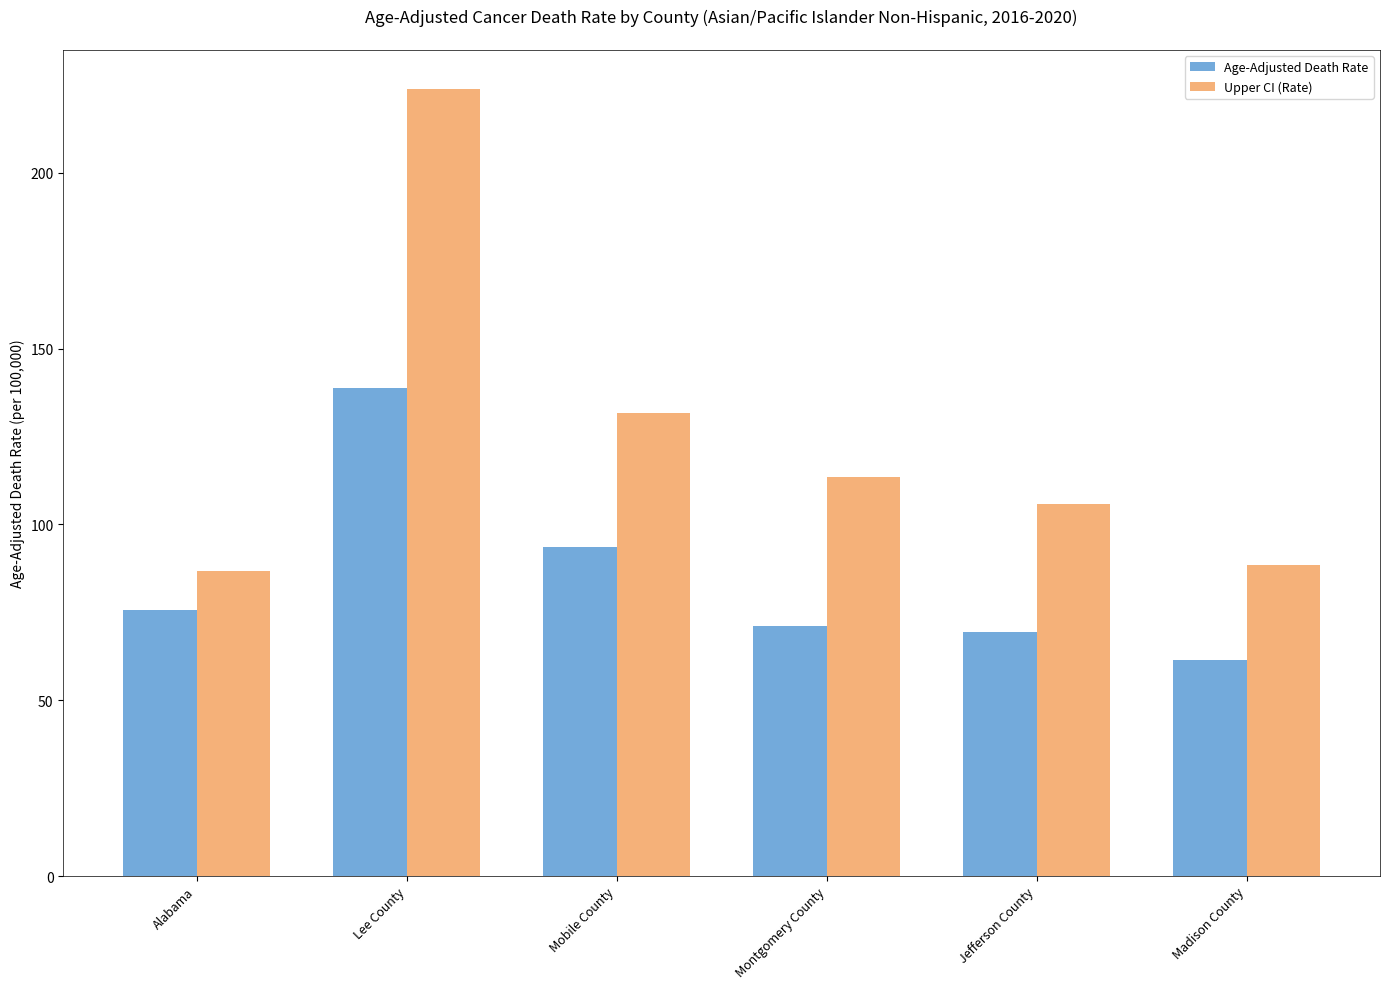

List the series in order of their peak value, highest first.

Upper CI (Rate), Age-Adjusted Death Rate